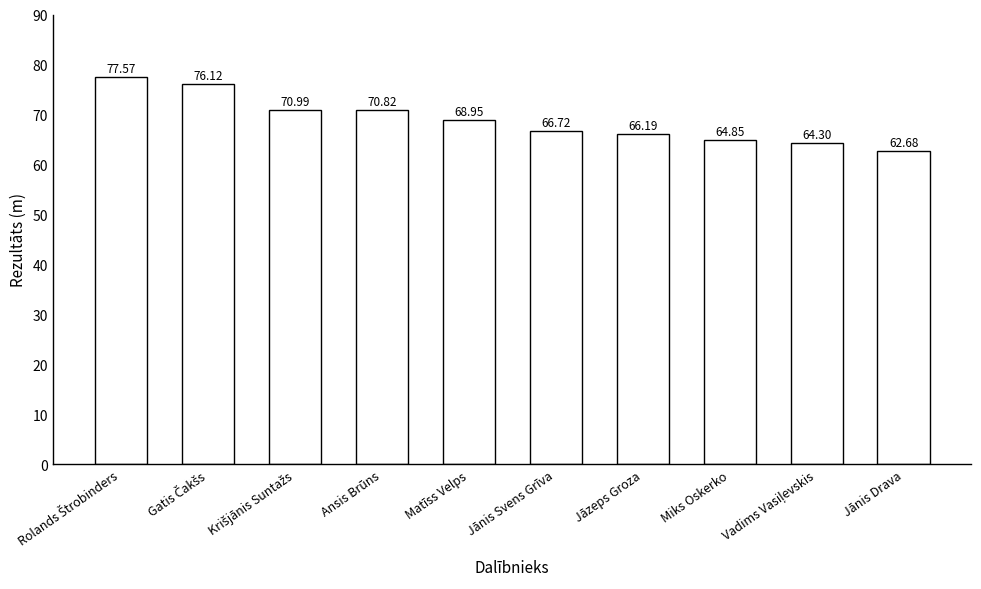

Which has a higher value, Jānis Svens Grīva or Jānis Drava?

Jānis Svens Grīva